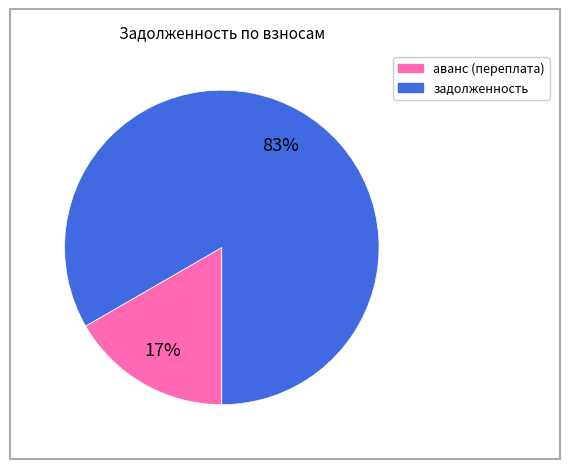

How many segments does this pie chart have?

2